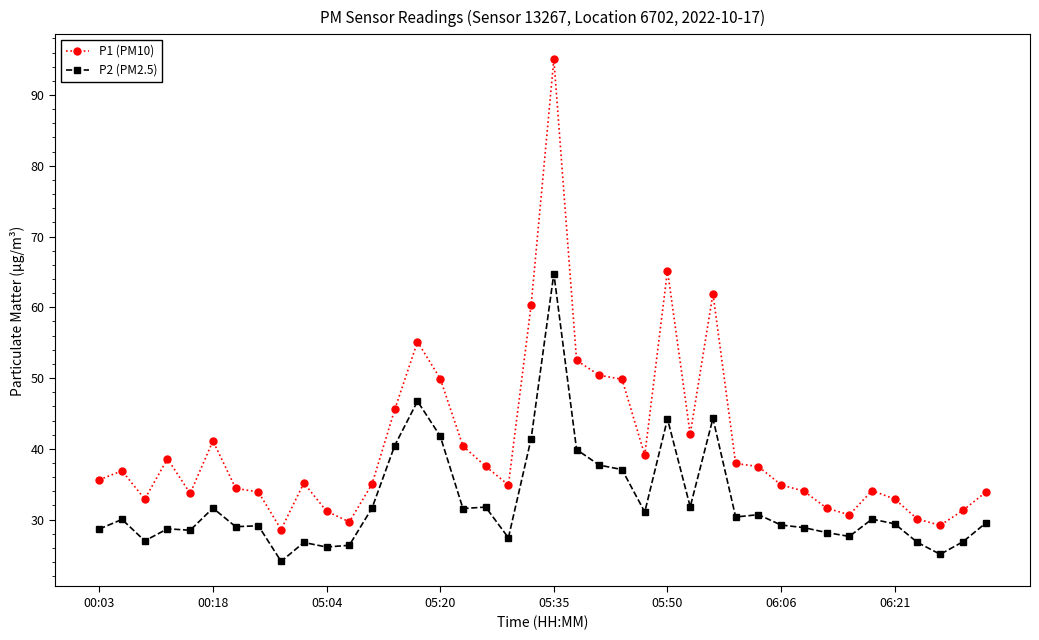

What is the sum of all P1 (PM10) values?

1624.8